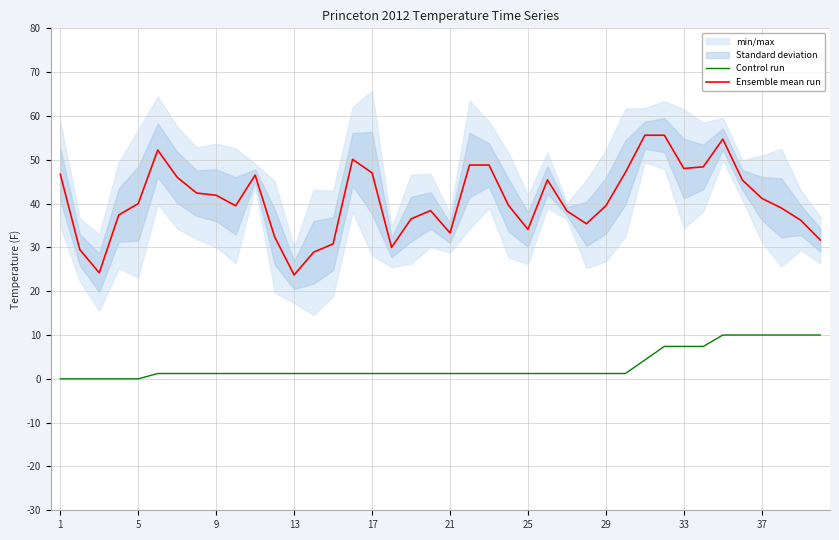

Which label corresponds to the smallest value in the chart?

1